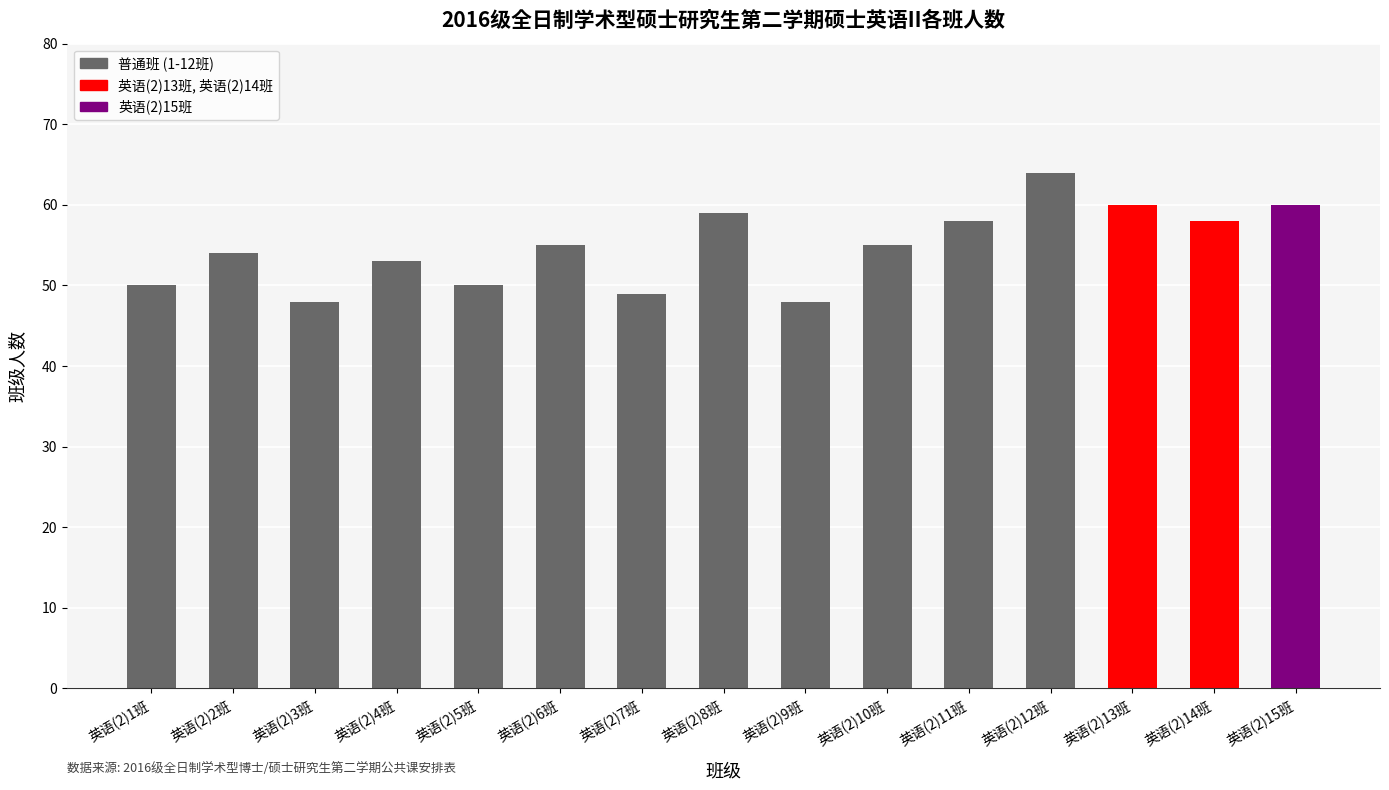

The value at 英语(2)2班 is 93. True or false?

False